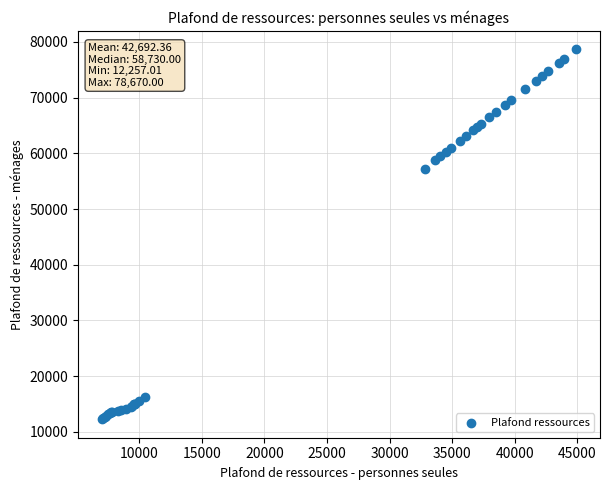

What Y value in the scatter plot is closest to 45463?

57240.0